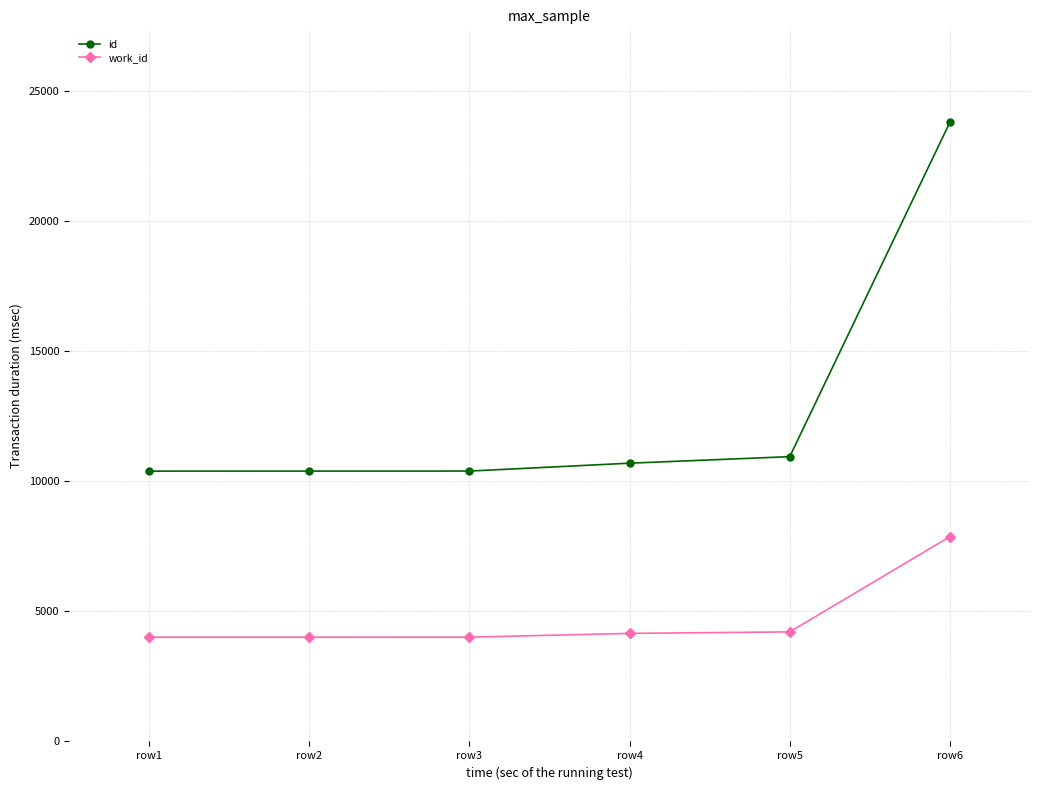

Which category has the highest value in the work_id series?

row6